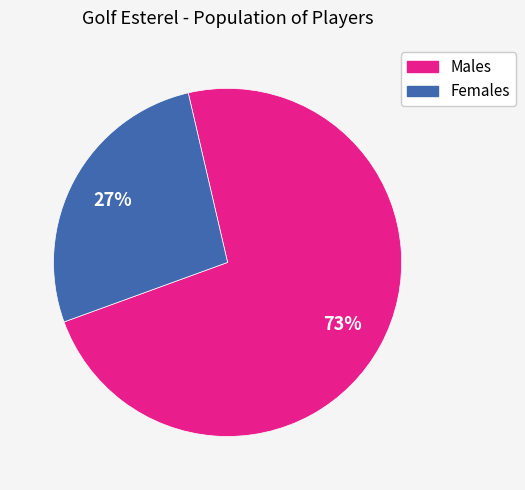

True or false: Males accounts for 85% of the total.

False